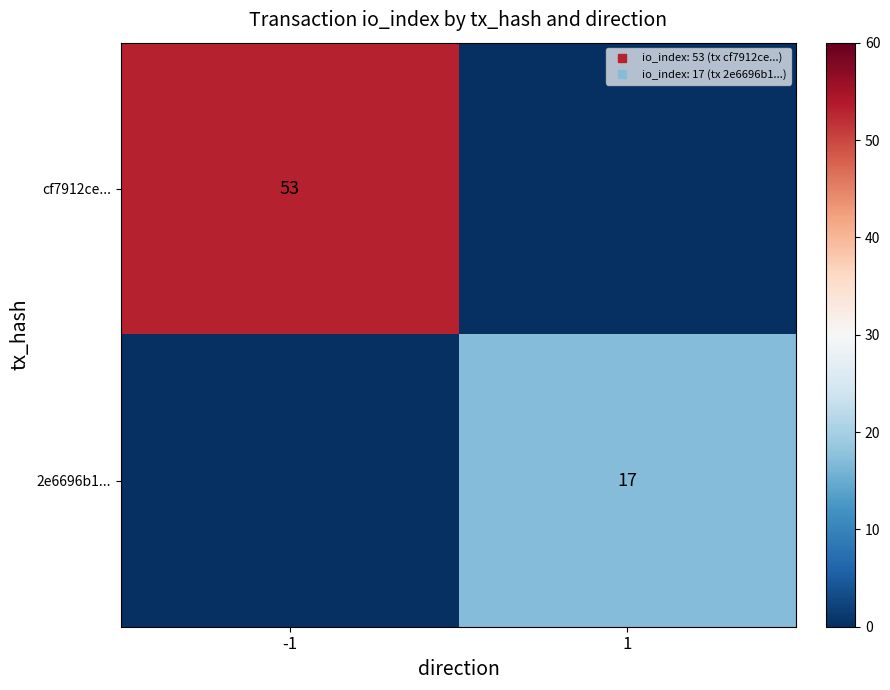

Is the value of cf7912ce... at 1 greater than the value of 2e6696b1... at -1?

No